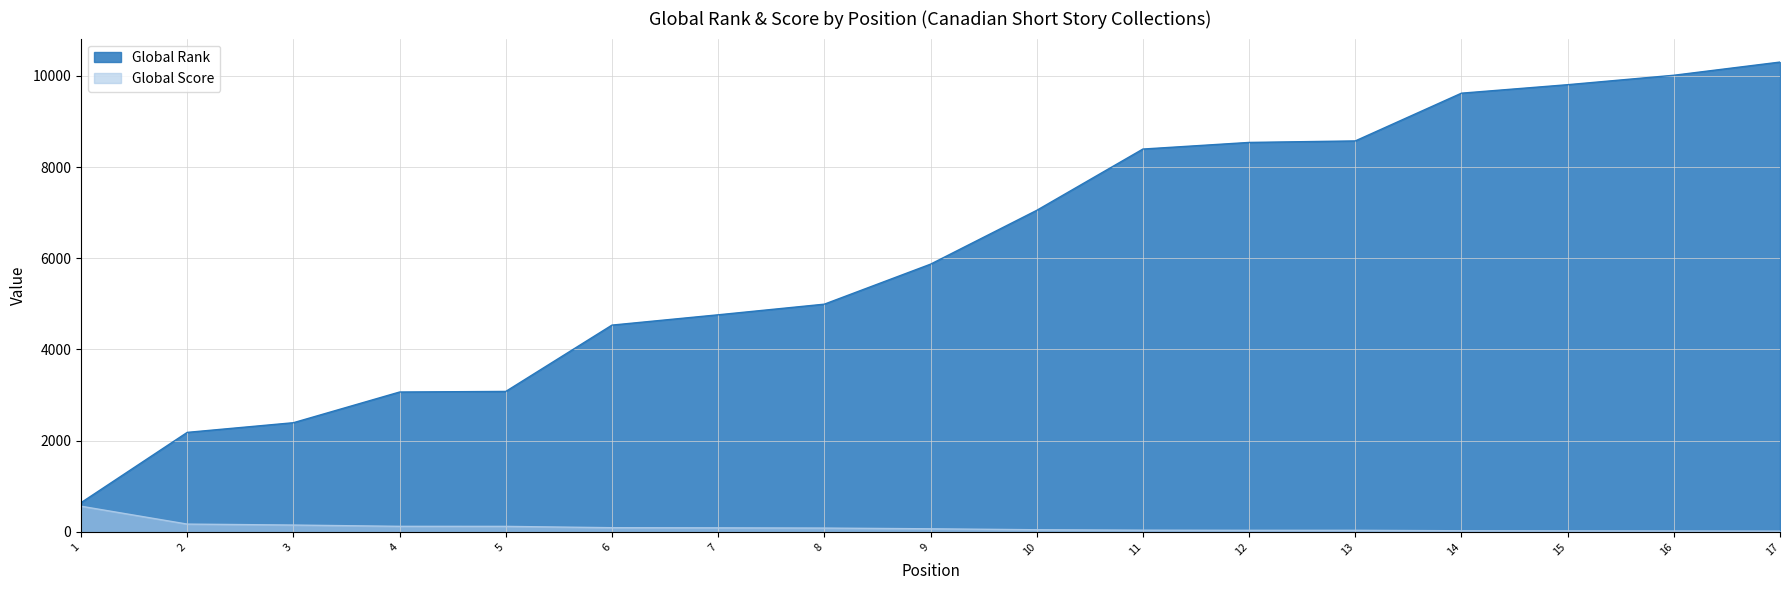

What is the minimum value shown in the chart?

17